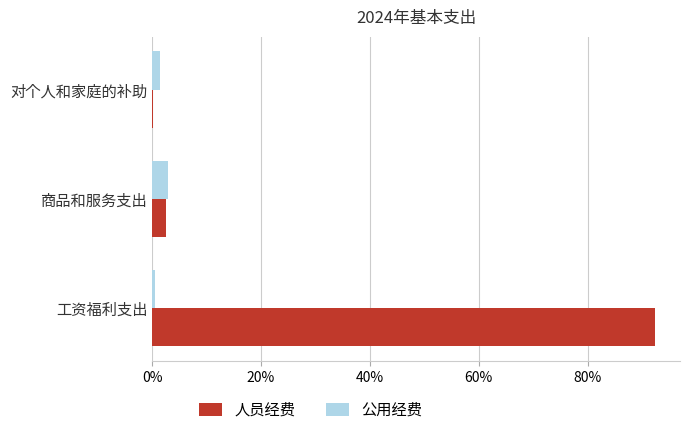

What is the sum of all 公用经费 values?

5.0